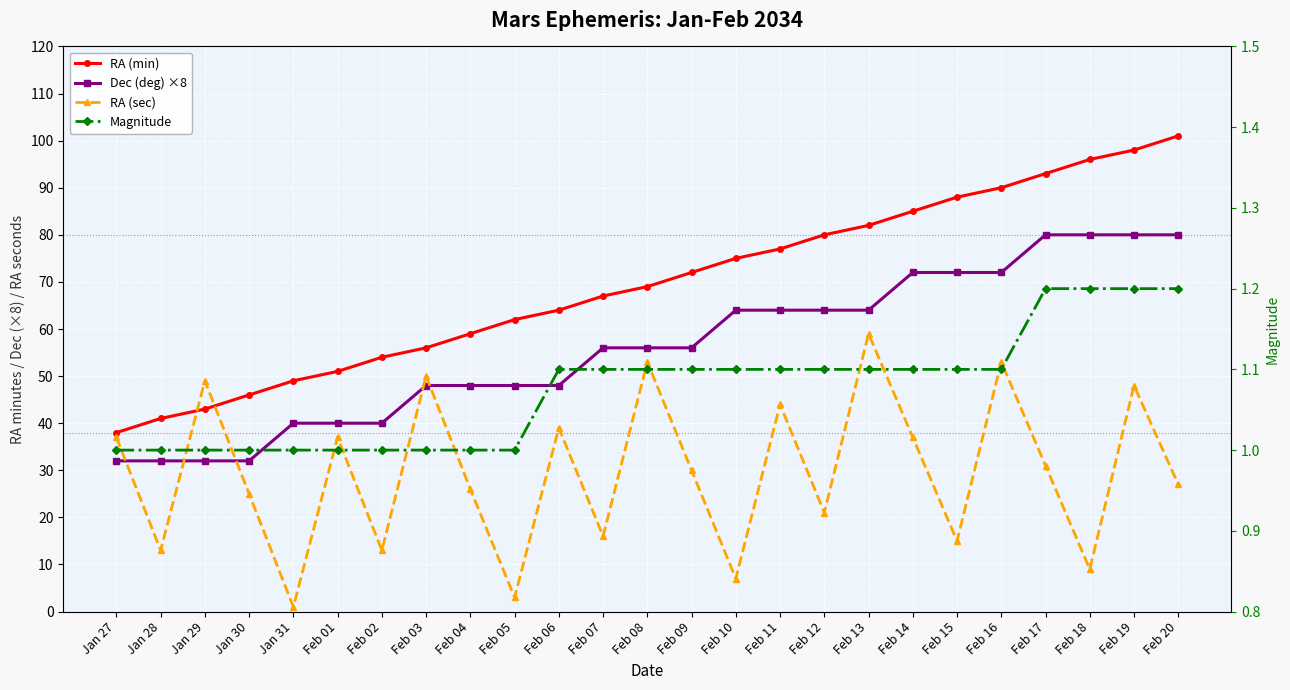

What is the label of the 8th point from the right?

Feb 13